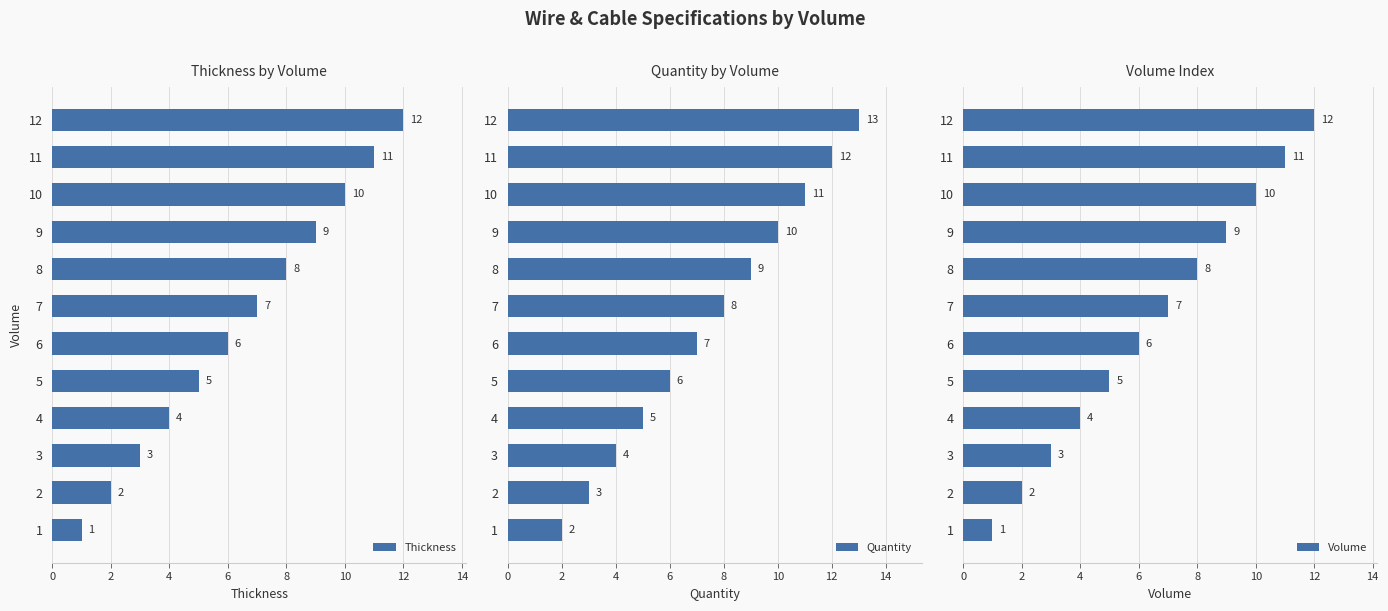

The value of Thickness at 8 is 2. True or false?

False